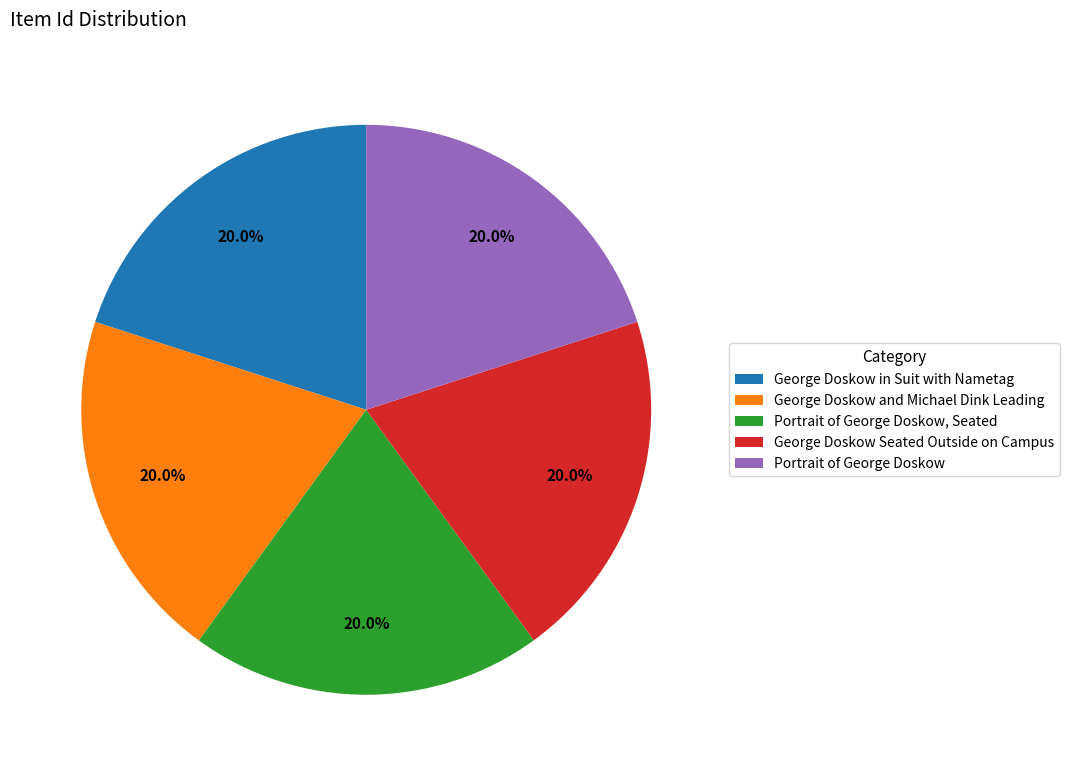

To the nearest percent, what percentage of the pie is Portrait of George Doskow, Seated?

20%